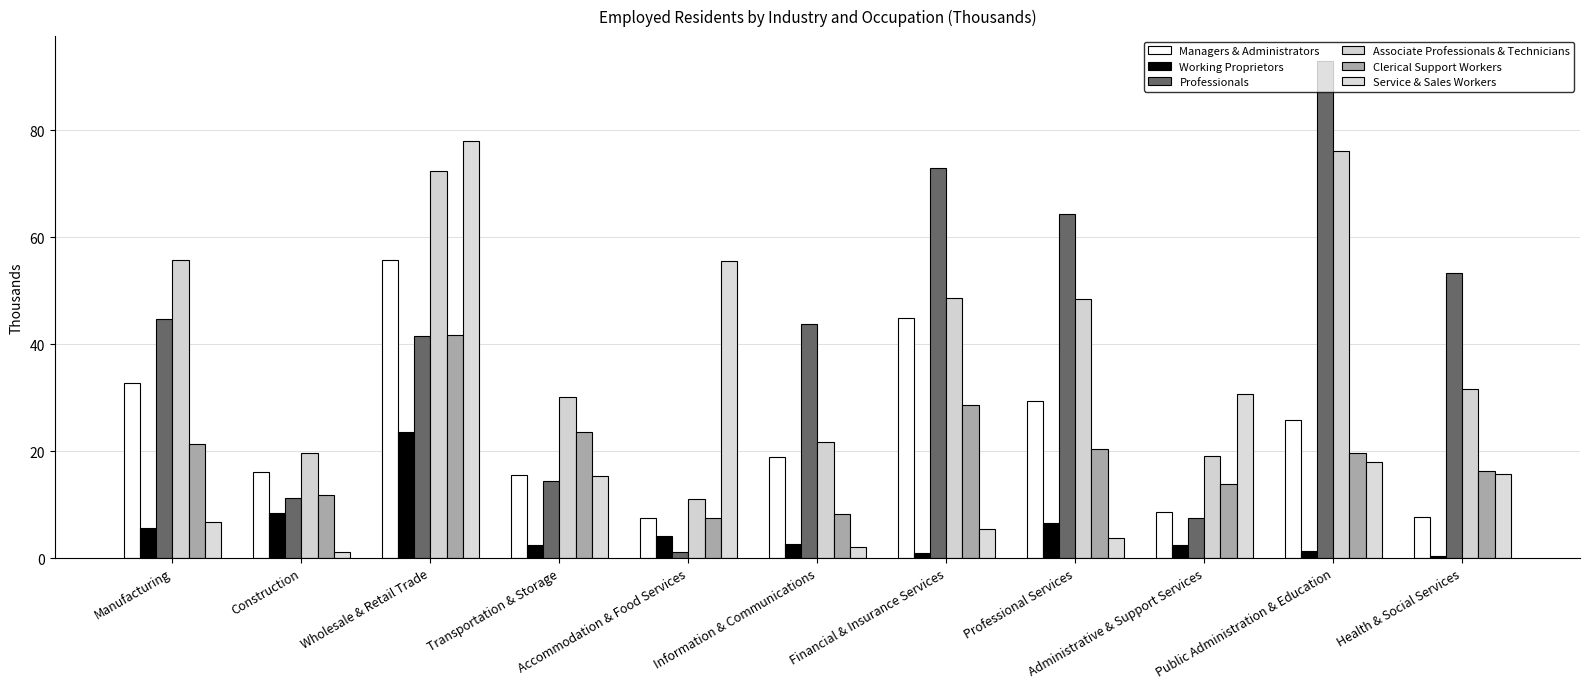

Is the value of Professionals at Health & Social Services greater than the value of Managers & Administrators at Health & Social Services?

Yes